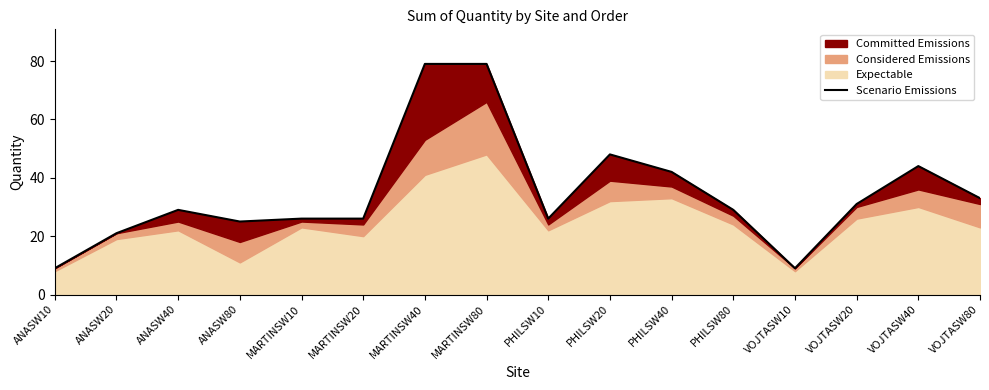

How many points are higher than both their immediate neighbors (excluding endpoints)?

3